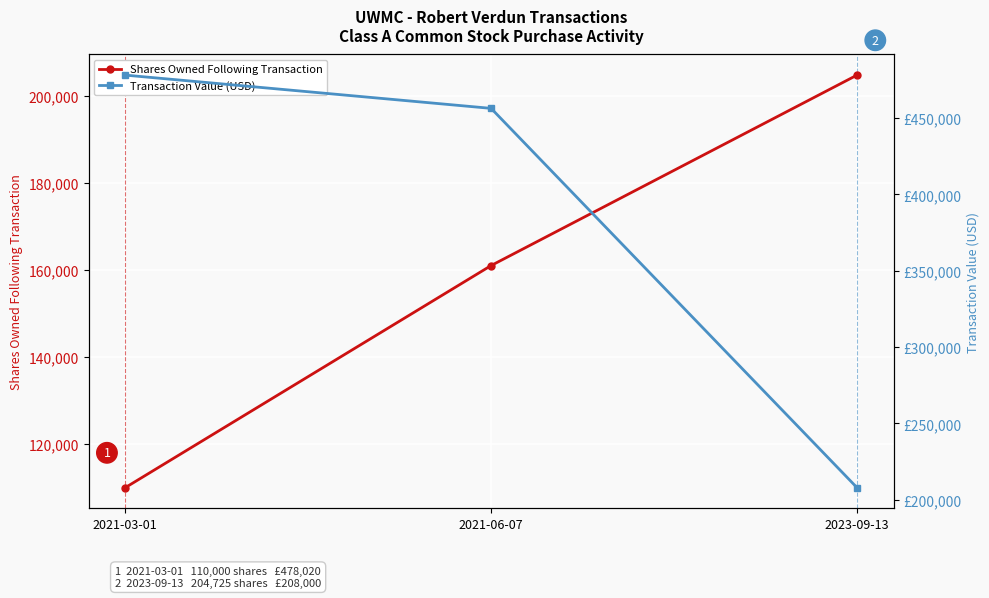

What is the smallest value displayed?

110000